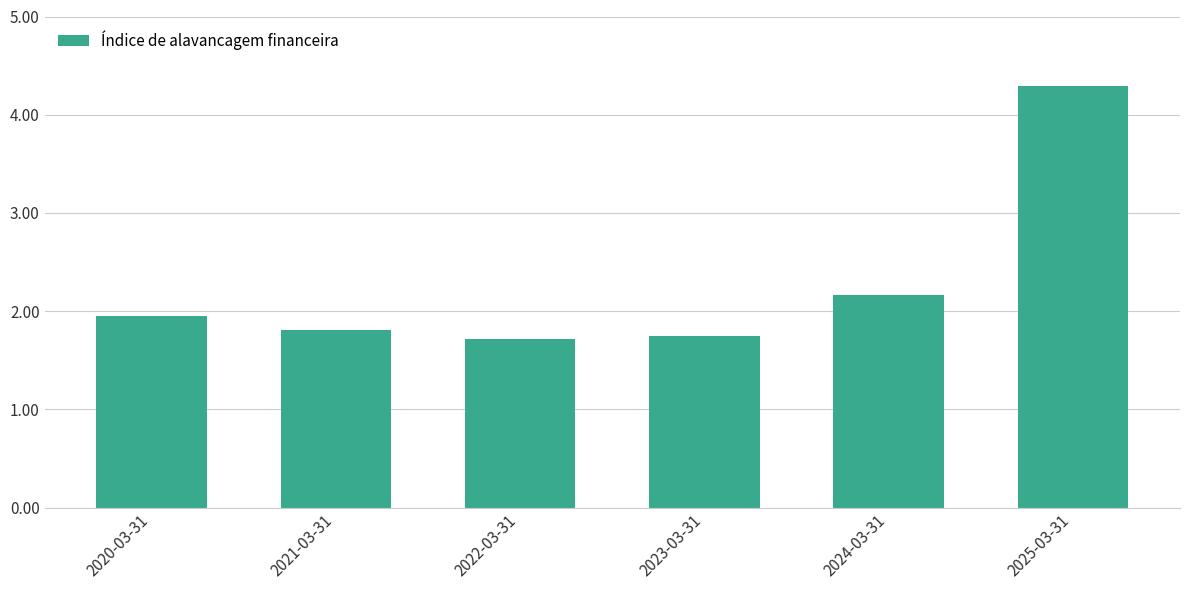

What position from the right is 2025-03-31?

1